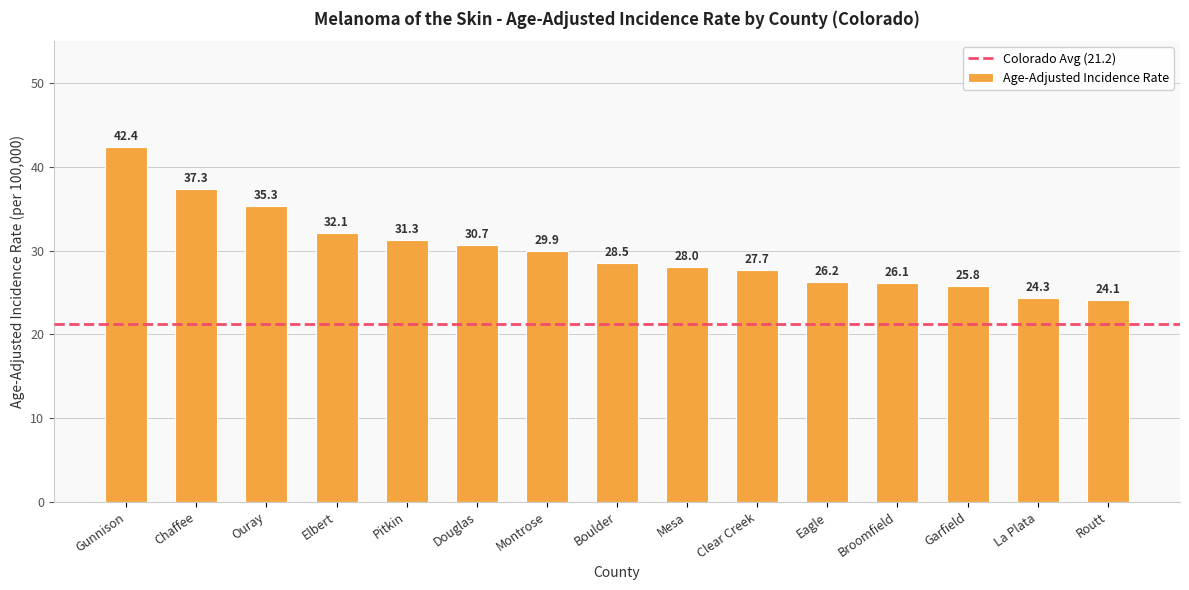

Reading right to left, extract all data points from this chart.

24.1	24.3	25.8	26.1	26.2	27.7	28.0	28.5	29.9	30.7	31.3	32.1	35.3	37.3	42.4